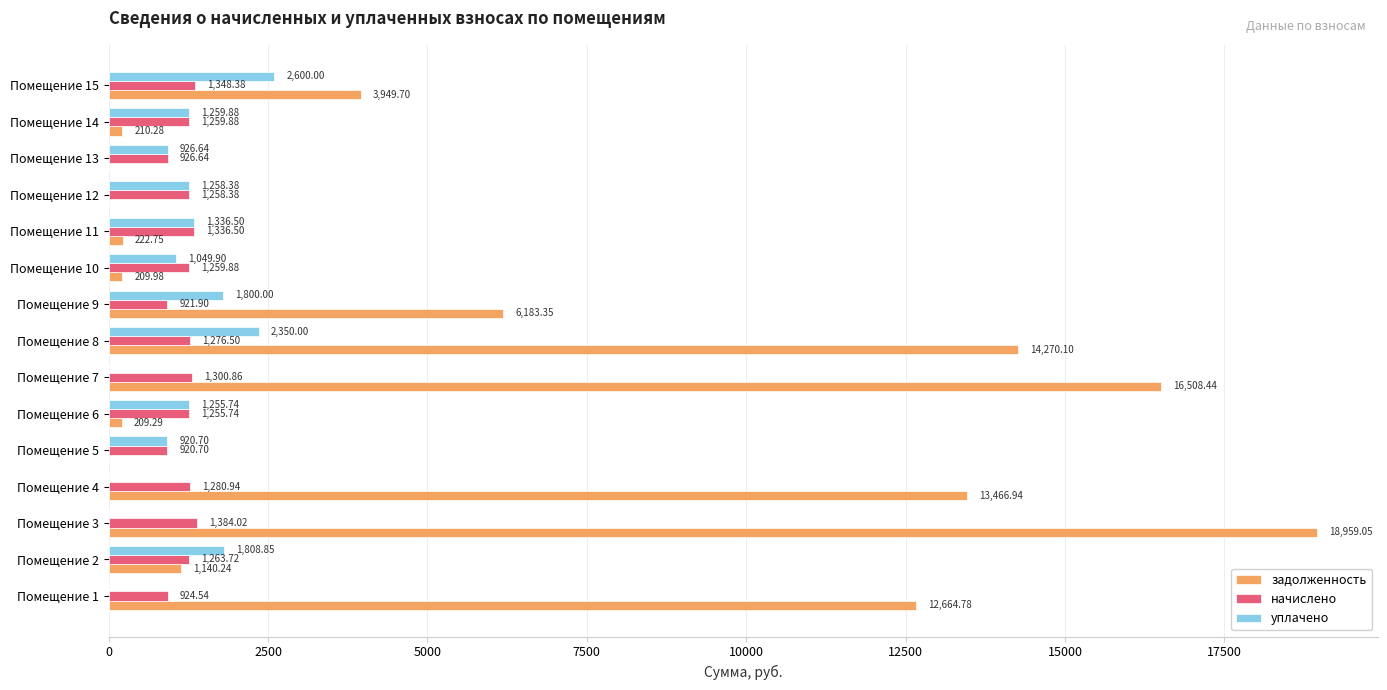

Which series changed the most between Помещение 2 and Помещение 4?

задолженность